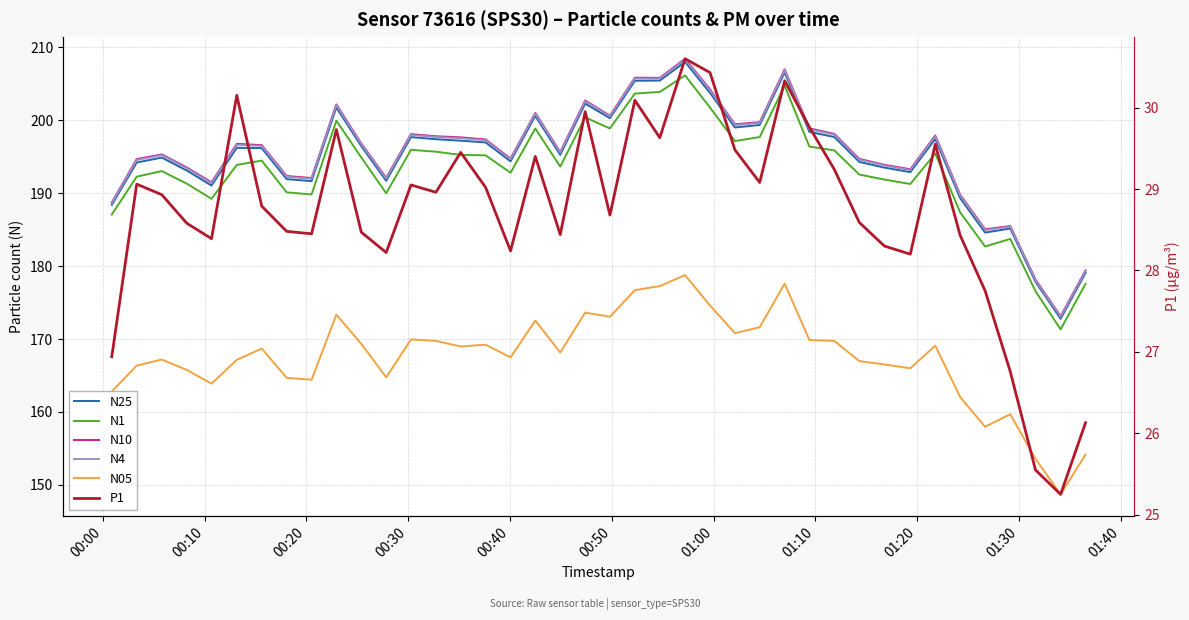

Does the chart display data point markers on the line(s)?

No